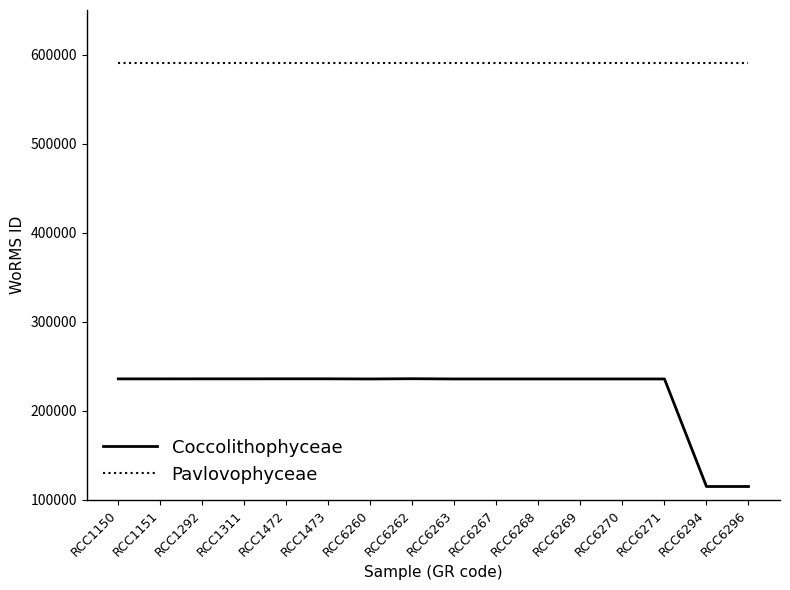

Read the Pavlovophyceae value at RCC6262.

590557